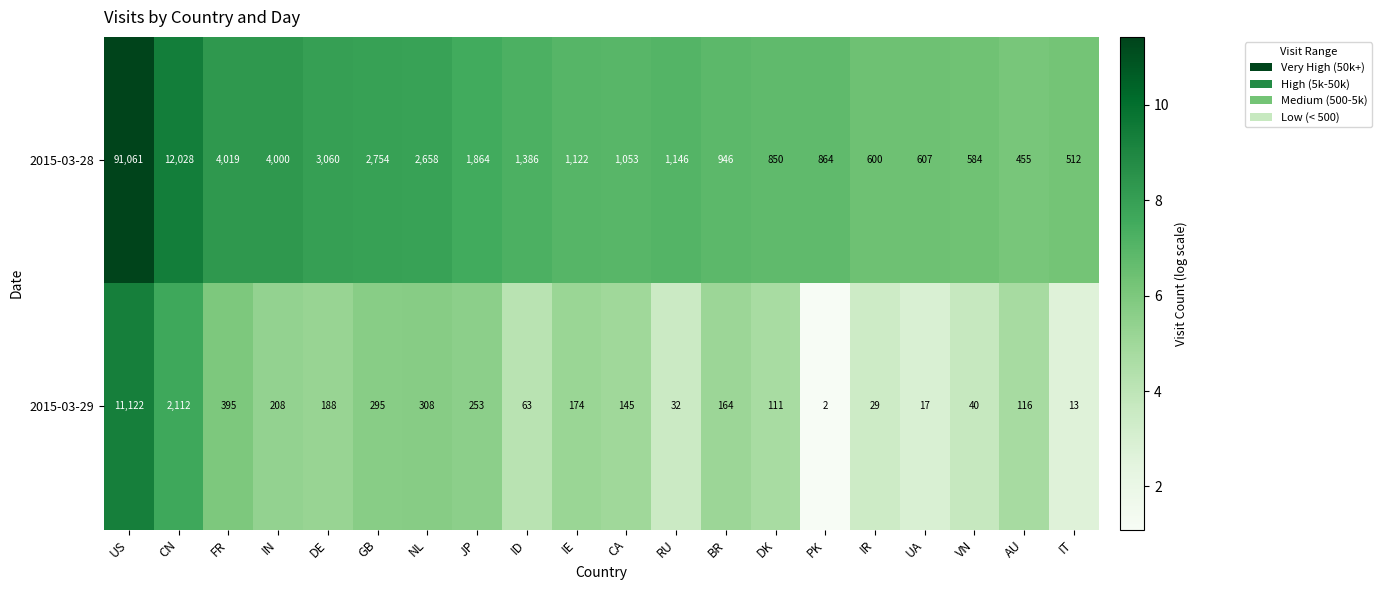

Where is 2015-03-29 nearest to the value 5562?

CN